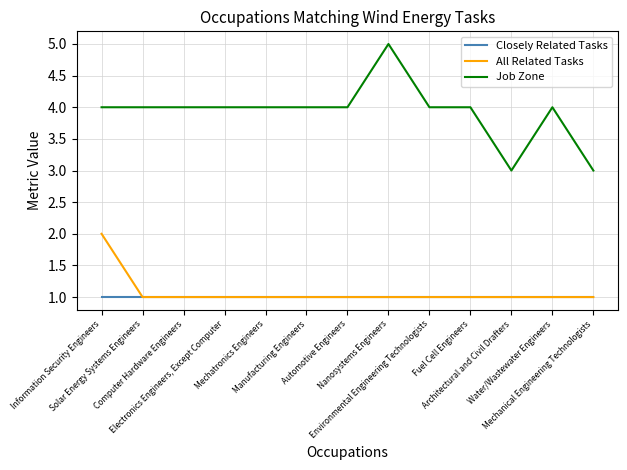

Which category has the highest value across all series?

Nanosystems Engineers